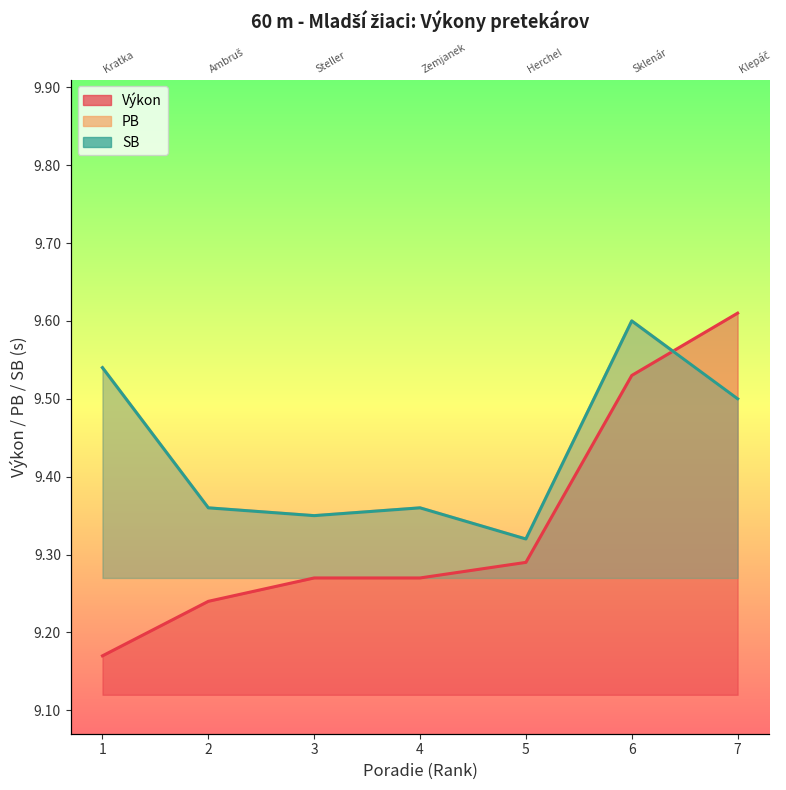

What is the value of the SB point at the 5th from the left?

9.3